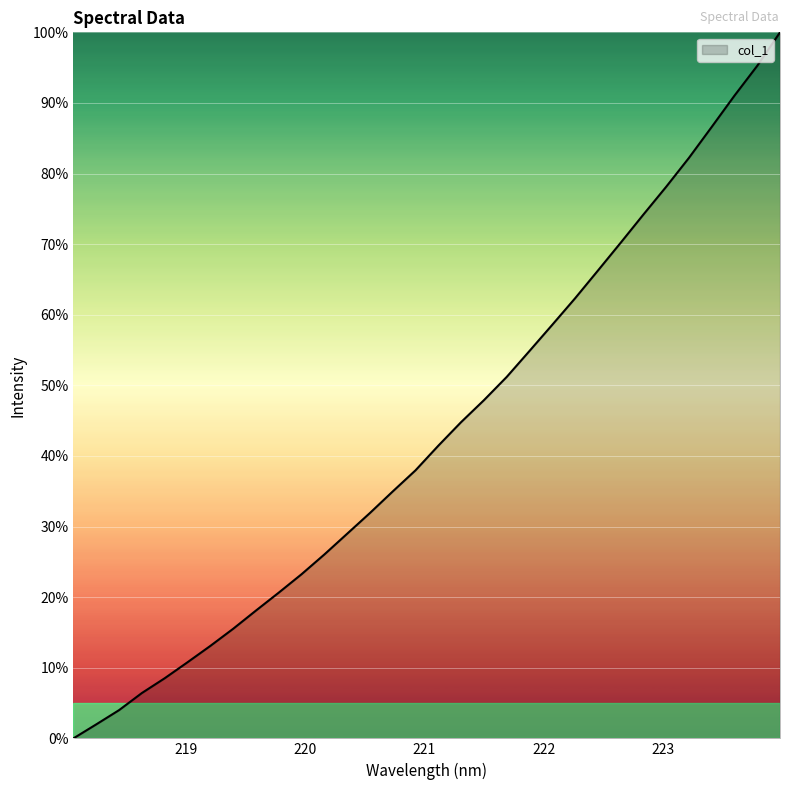

What is the difference between the maximum and minimum values?

100.0